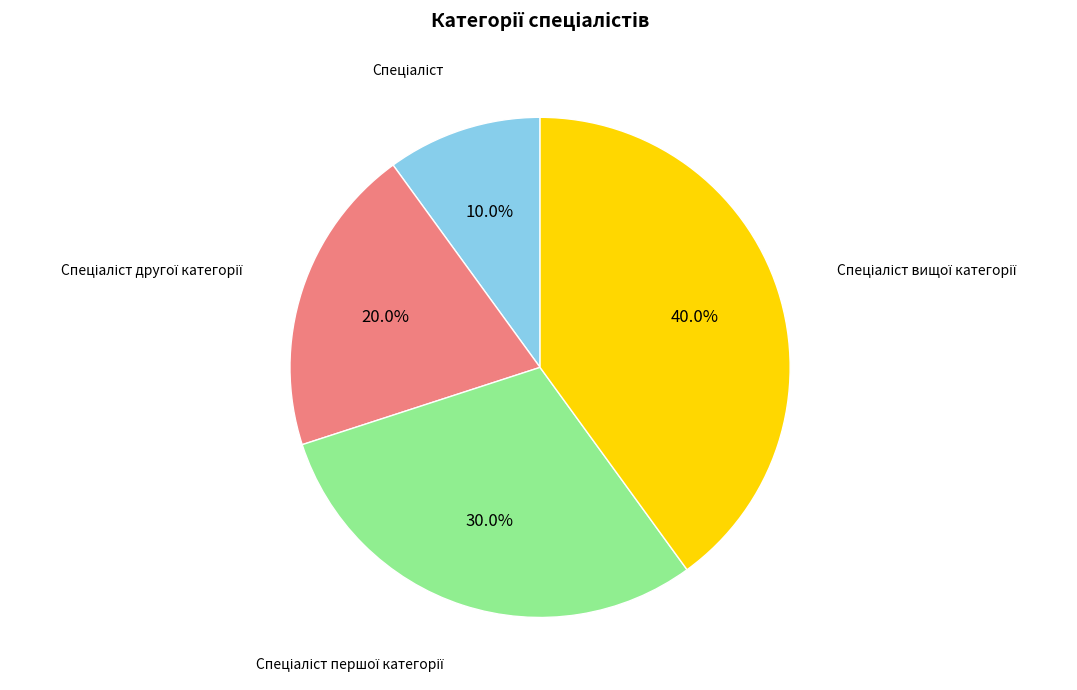

Is there any slice that represents more than half of the pie?

No